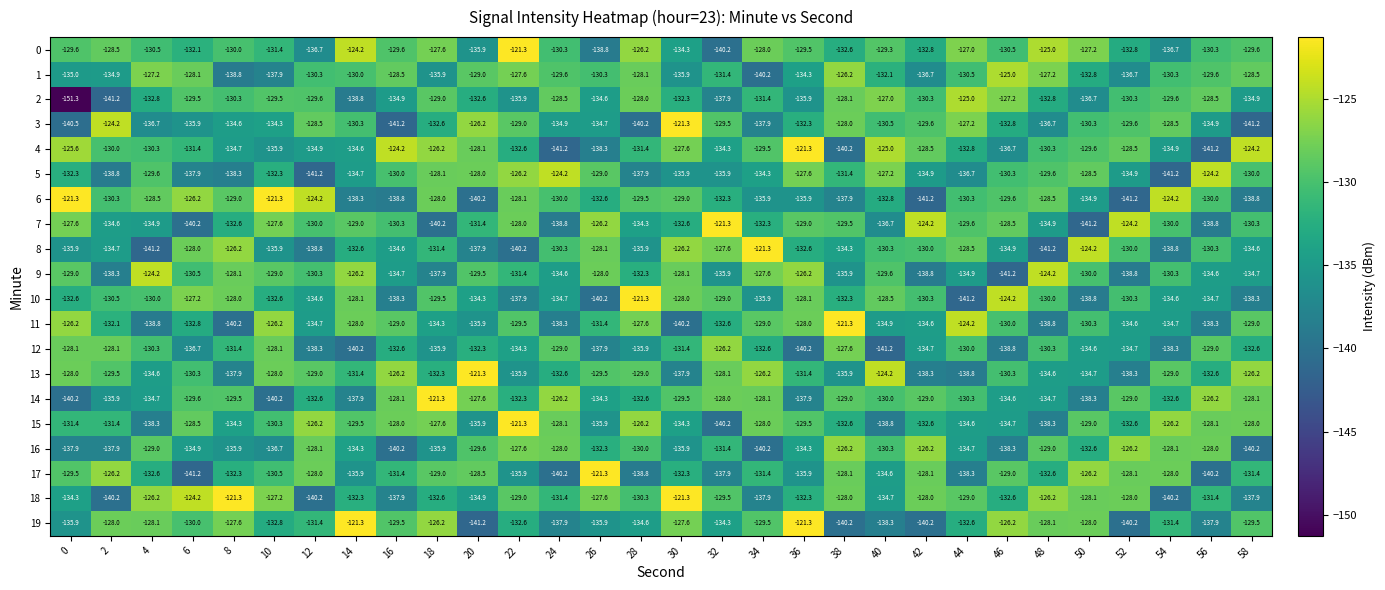

Is the value of 19 at 28 greater than the value of 15 at 58?

No